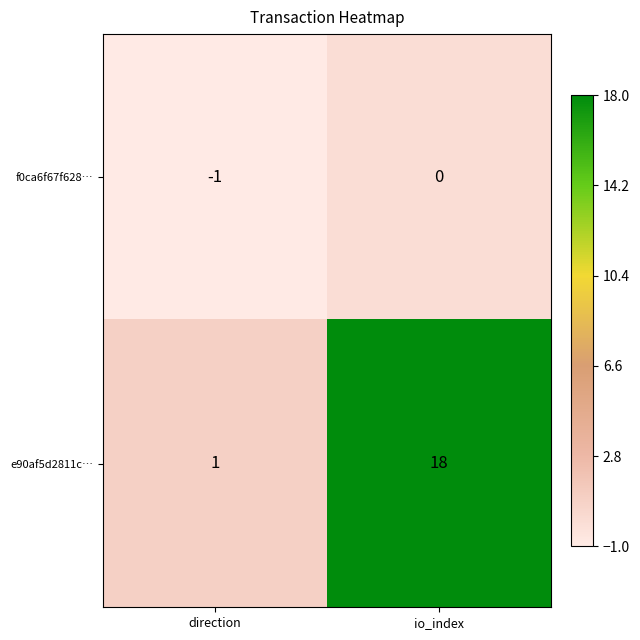

Reading left to right, extract all data points from this chart.

f0ca6f67f628…: direction=-1	io_index=0
e90af5d2811c…: direction=1	io_index=18